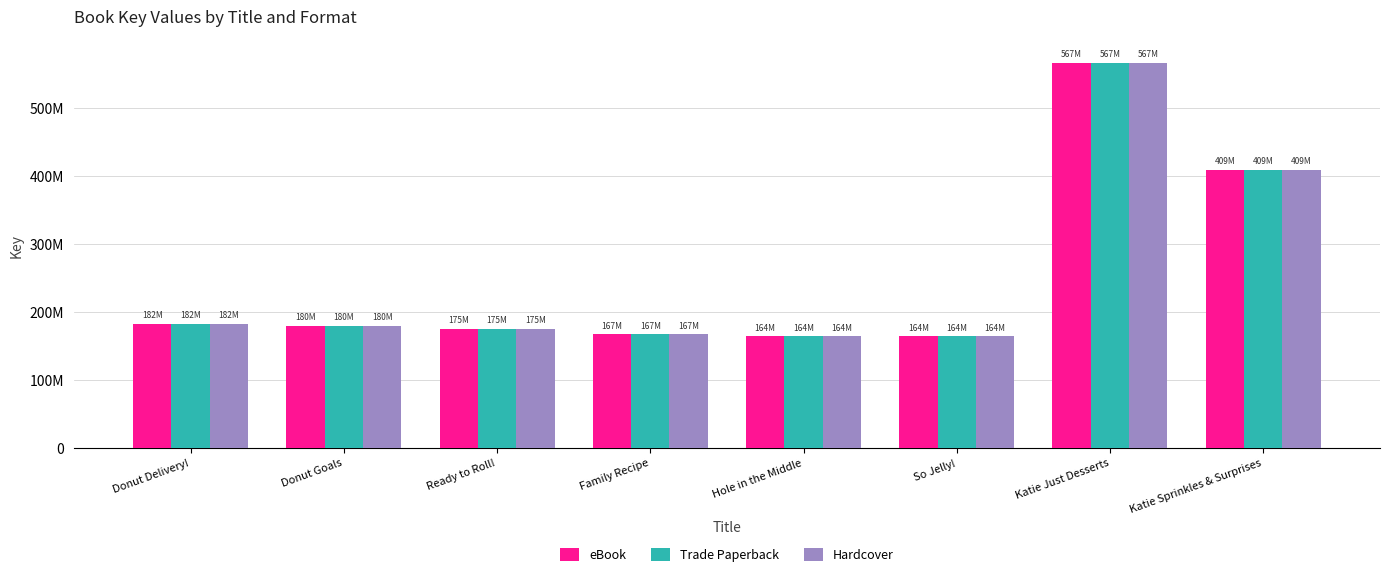

Are the bars grouped side by side (vs. stacked)?

Yes